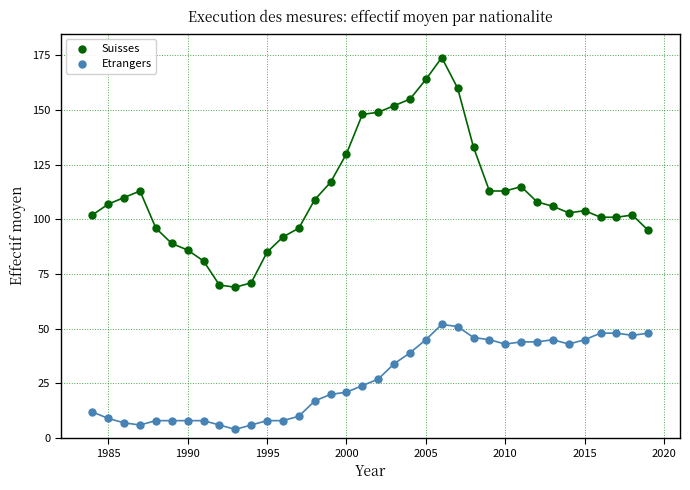

Which series contains the lowest Y value?

Etrangers